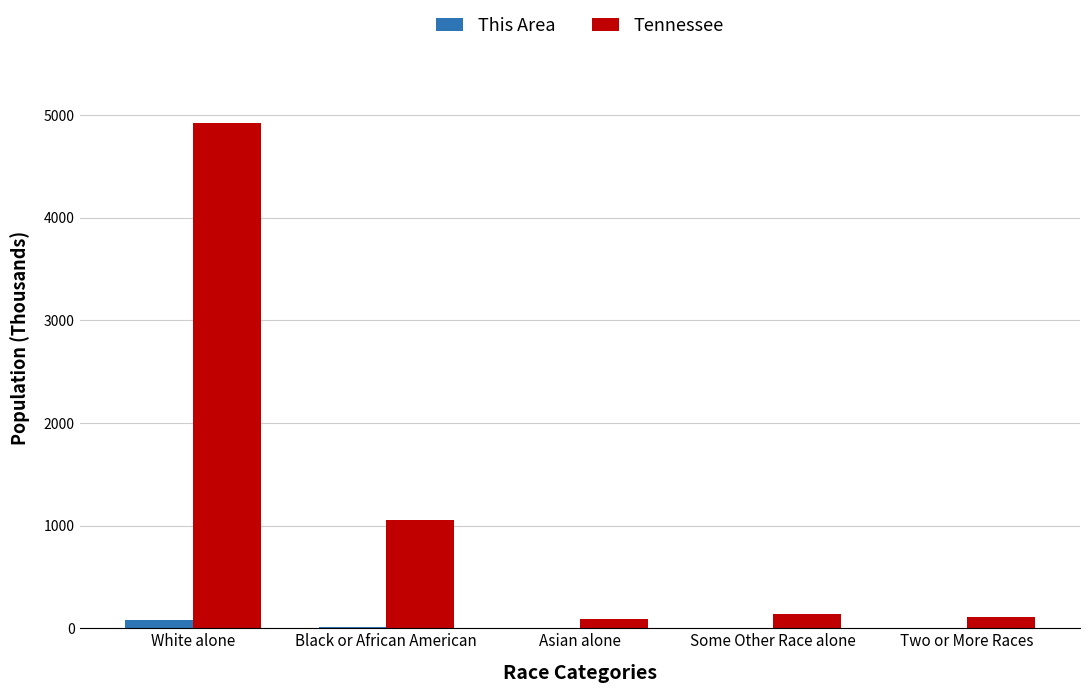

Between Black or African American and Some Other Race alone, which series saw the biggest shift?

Tennessee